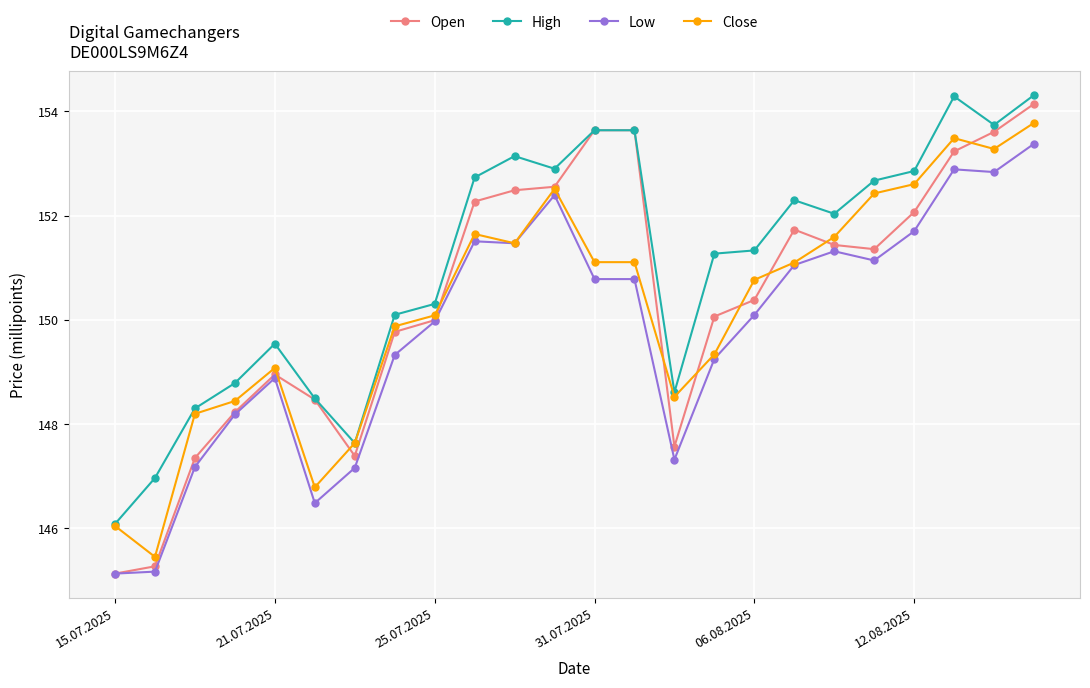

True or false: Open and High intersect in this chart.

False